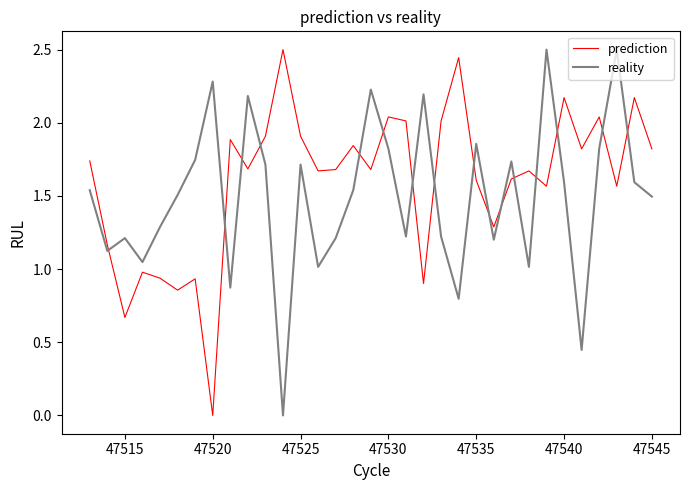

What is the highest value of the prediction series?

2.5